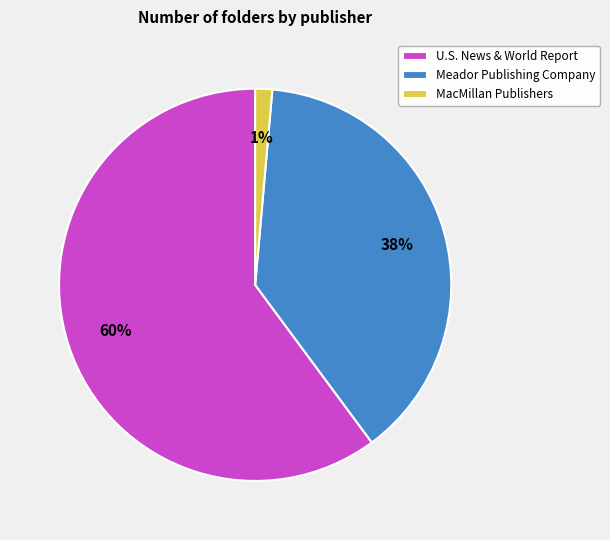

Is it true that MacMillan Publishers is 14% of the pie?

False